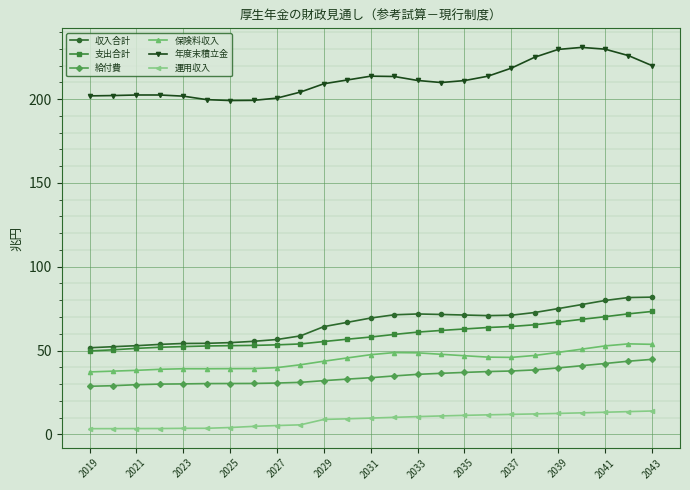

Which series has the largest total across all categories?

年度末積立金